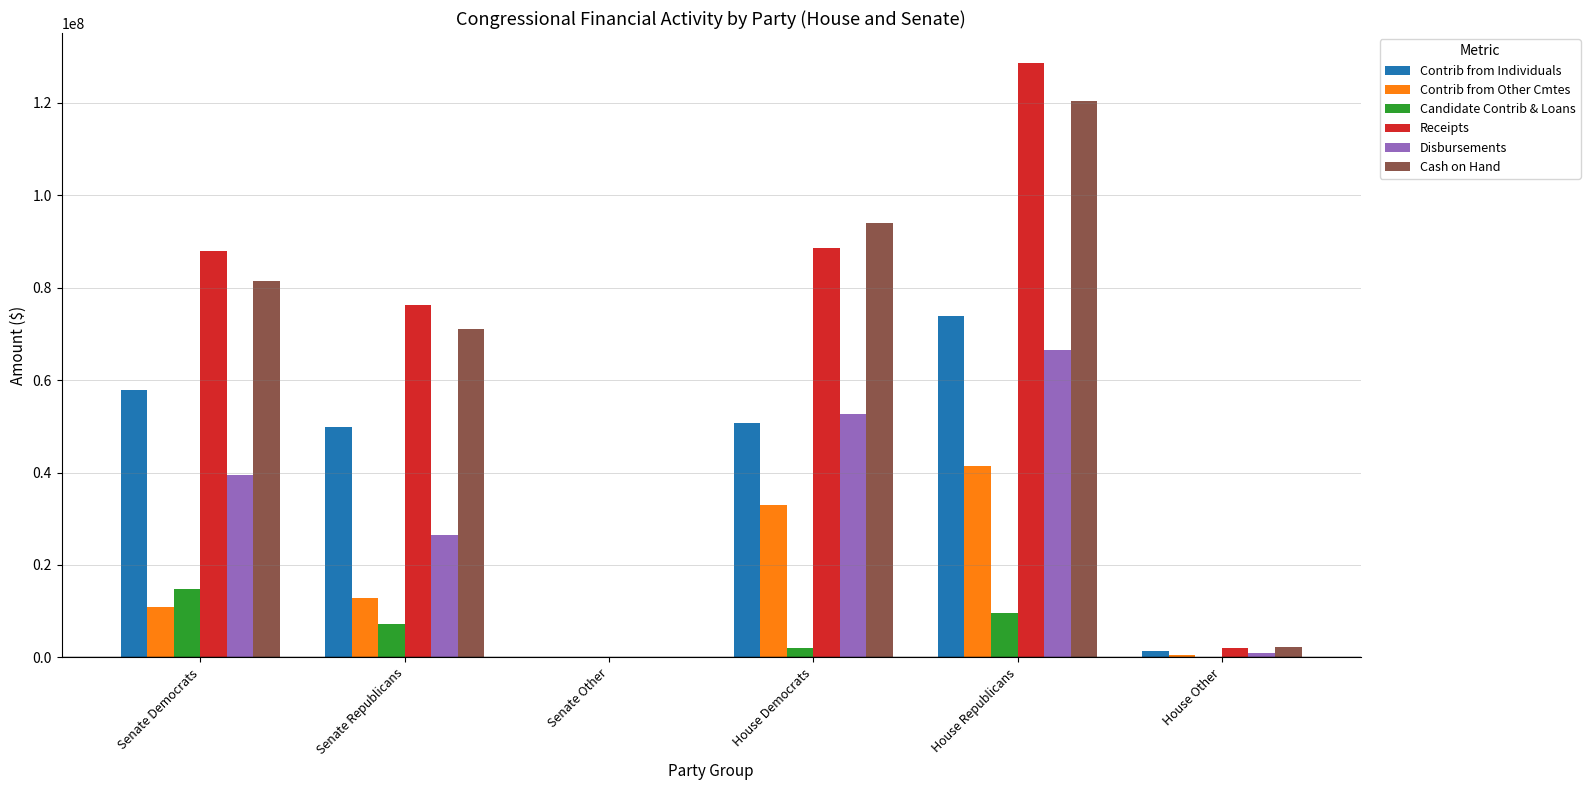

Are the bars grouped side by side (vs. stacked)?

Yes